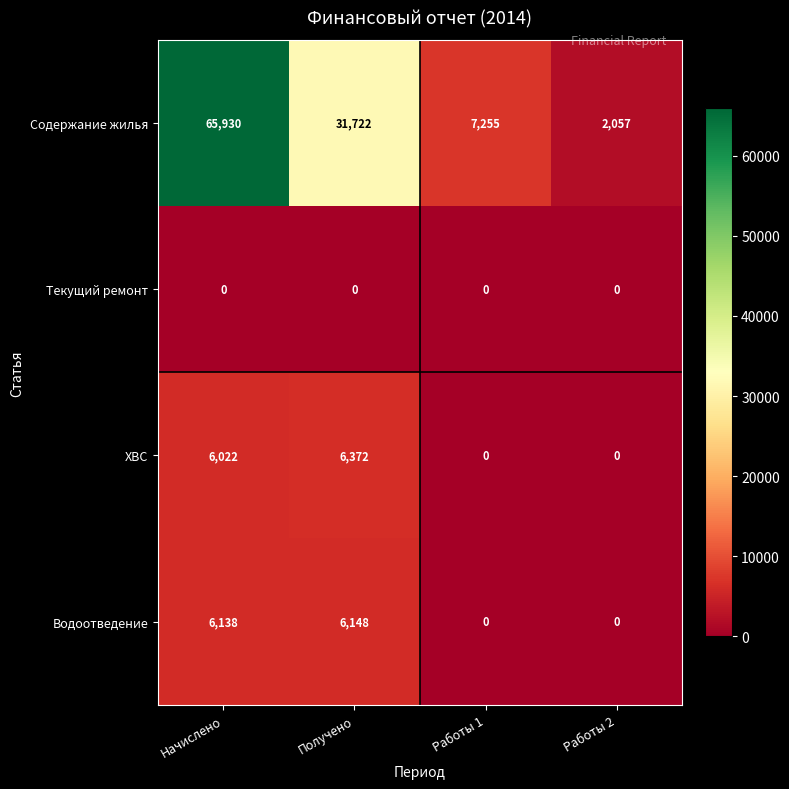

Which series has the largest range (max minus min)?

Содержание жилья